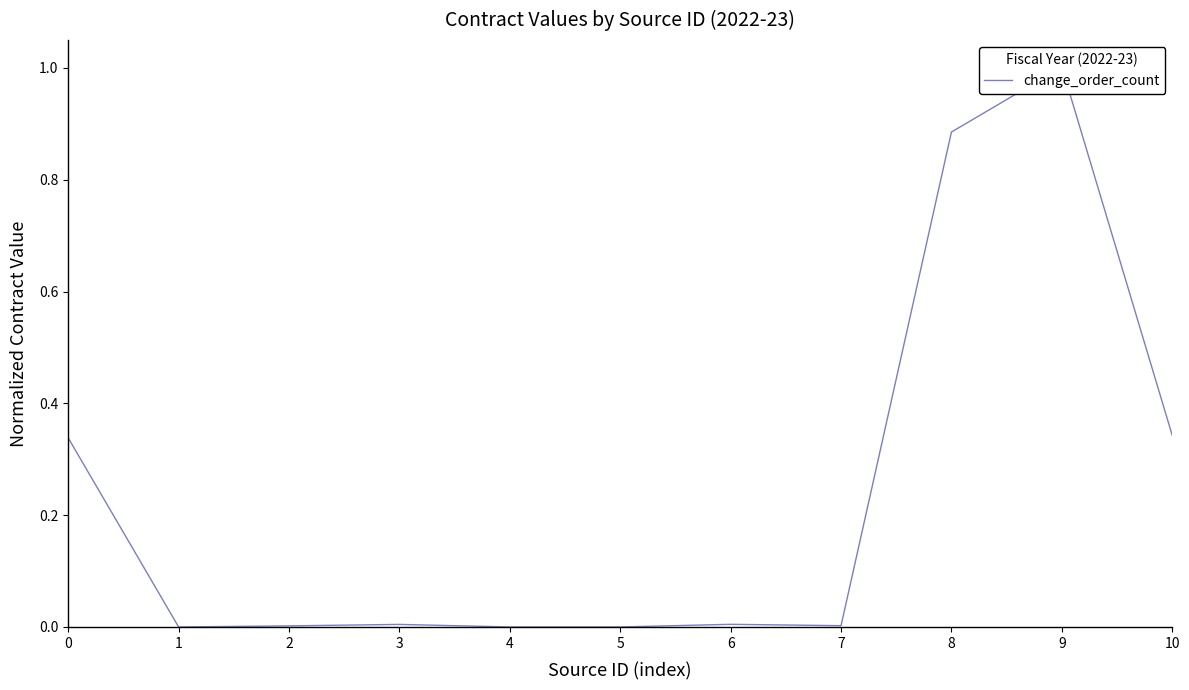

Reading left to right, extract all data points from this chart.

0=0.3	1=0.0	2=0.0	3=0.0	4=0.0	5=0.0	6=0.0	7=0.0	8=0.9	9=1.0	10=0.3